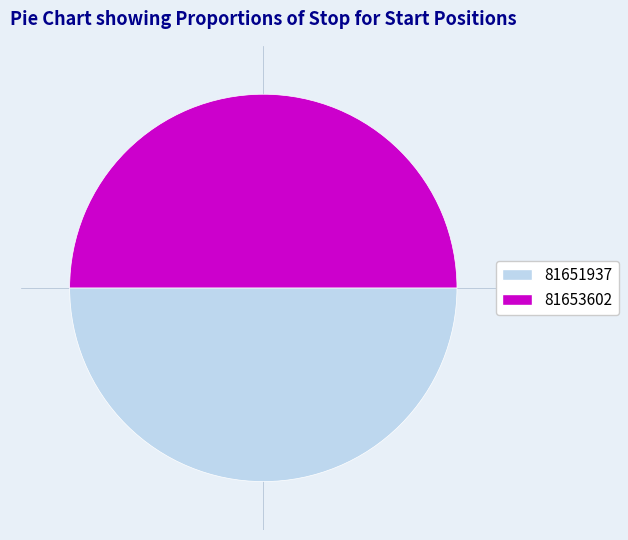

The 81653602 slice represents 50% of the pie. True or false?

True